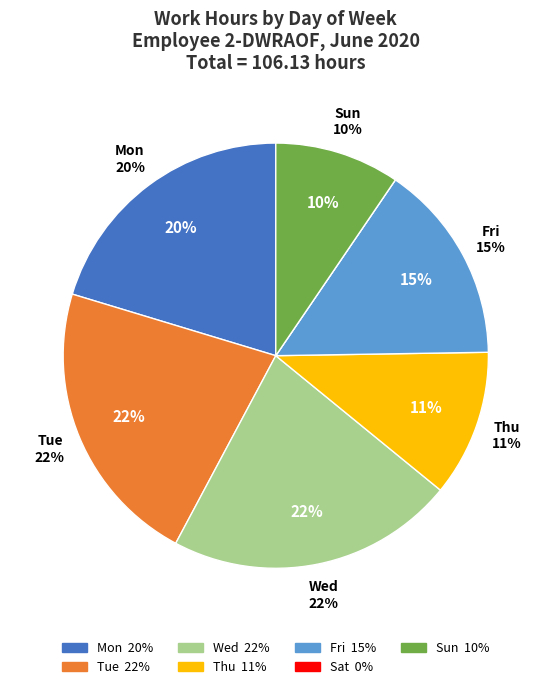

Rank the categories by value from lowest to highest.

Sat, Sun, Thu, Fri, Mon, Tue, Wed